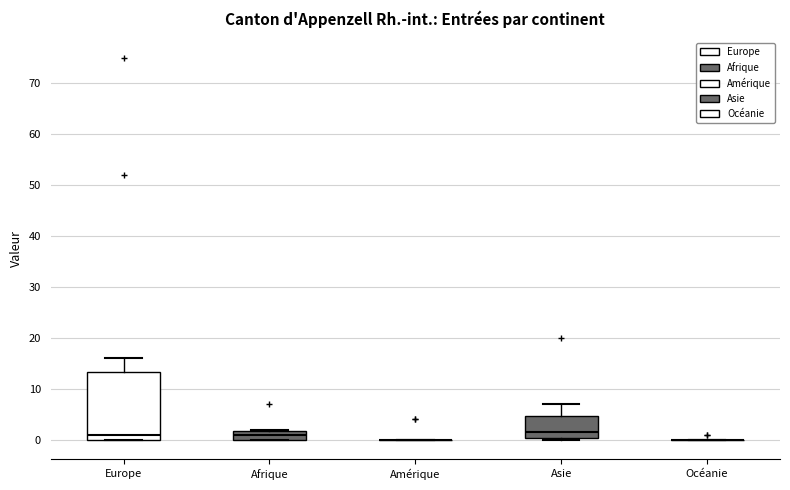

Comparing the boxes themselves (not the whiskers), which one is the tallest?

Europe